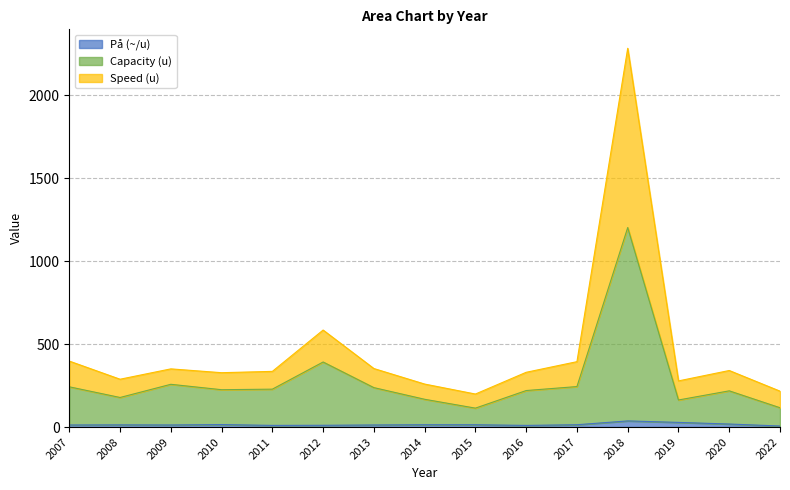

Reading left to right, transcribe all the data shown in this chart.

På (~/u): 2007=12.5	2008=13.2	2009=12.6	2010=15.1	2011=10.1	2012=10.7	2013=12.6	2014=14.1	2015=14.0	2016=10.0	2017=14.0	2018=37.0	2019=28.1	2020=18.2	2022=6.4
Capacity (u): 2007=242.5	2008=178.2	2009=257.6	2010=225.1	2011=228.4	2012=392.0	2013=237.6	2014=167.4	2015=114.0	2016=220.0	2017=244.0	2018=1202.0	2019=163.1	2020=218.2	2022=116.4
Speed (u): 2007=397.5	2008=288.2	2009=350.6	2010=327.6	2011=335.5	2012=584.5	2013=352.6	2014=259.1	2015=199.0	2016=330.0	2017=394.0	2018=2282.1	2019=278.1	2020=340.8	2022=216.4